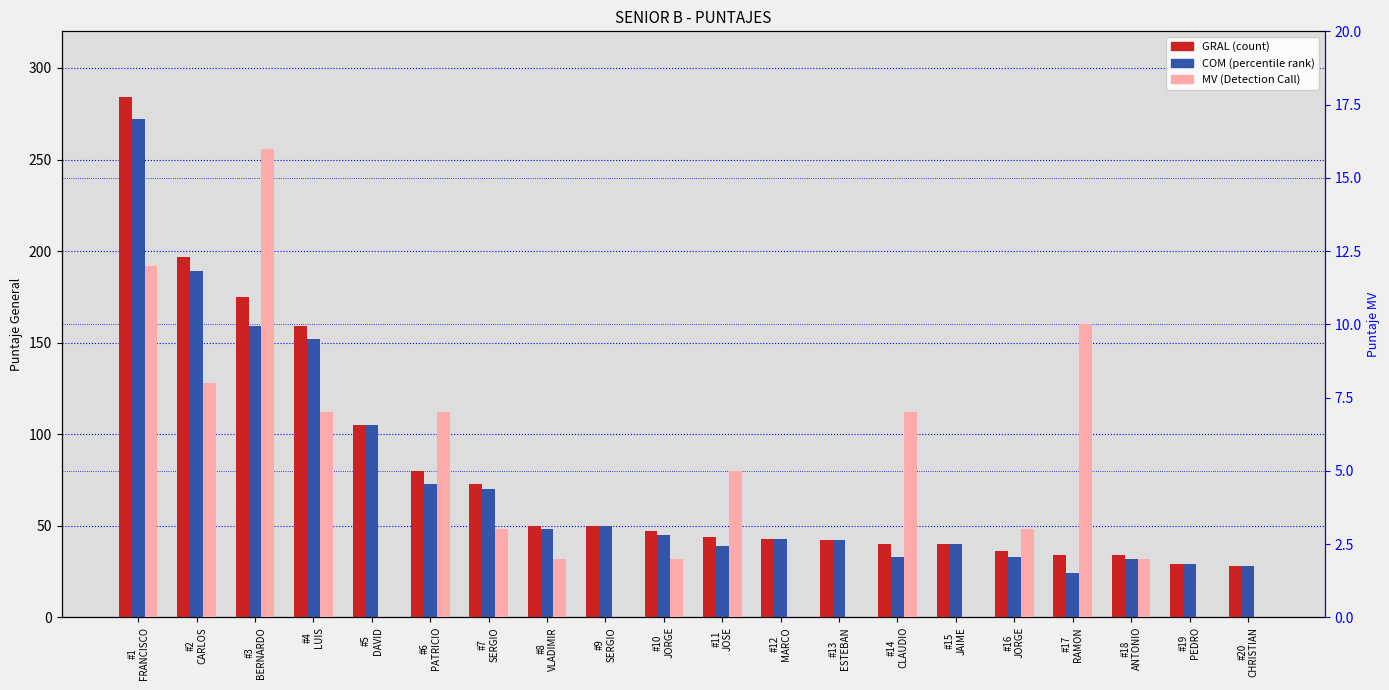

At which category is the sum across all series the highest?

#1
FRANCISCO